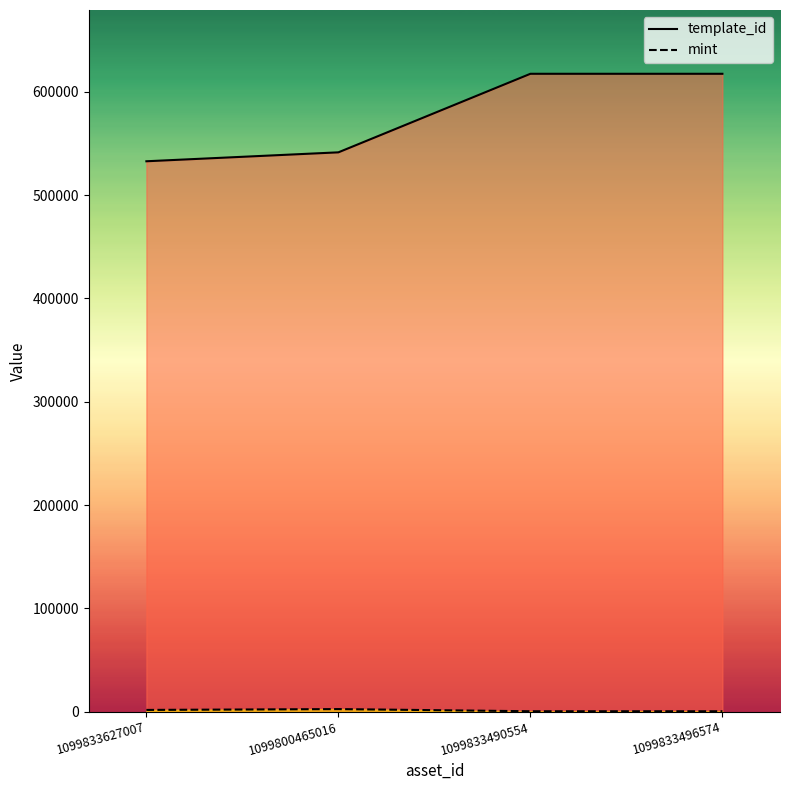

Which category has the lowest value across all series?

1099833496574